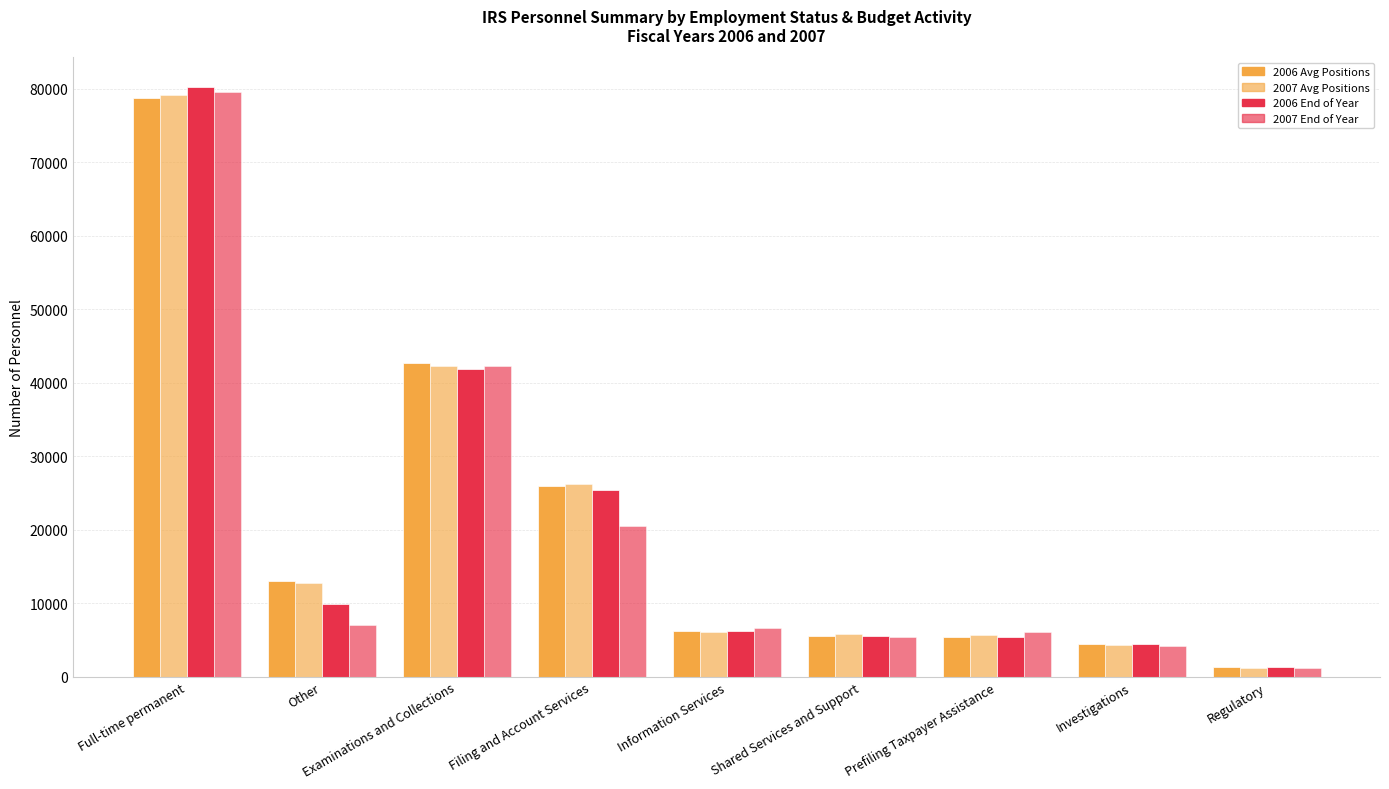

Count the number of data series in this chart.

4